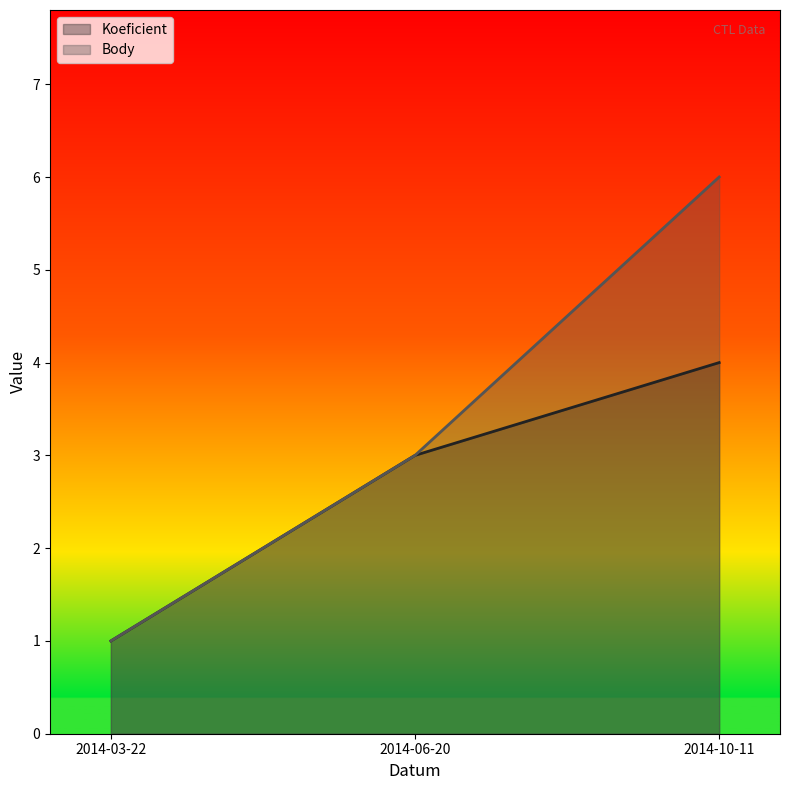

Reading left to right, transcribe all the data shown in this chart.

Koeficient: 1	3	4
Body: 1	3	6